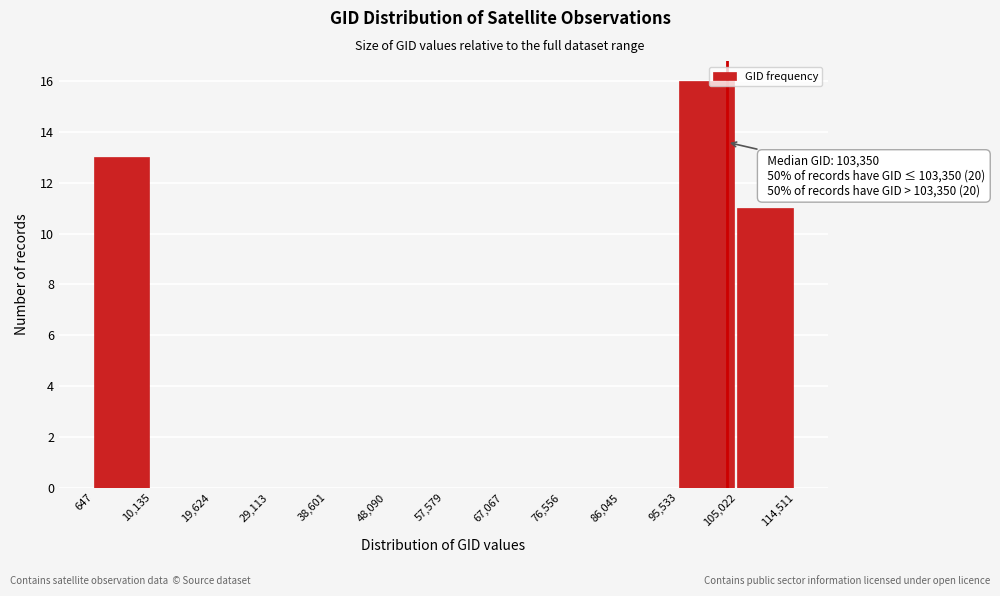

Over which range of the x-axis is the bar tallest?

95,533 to 105,022